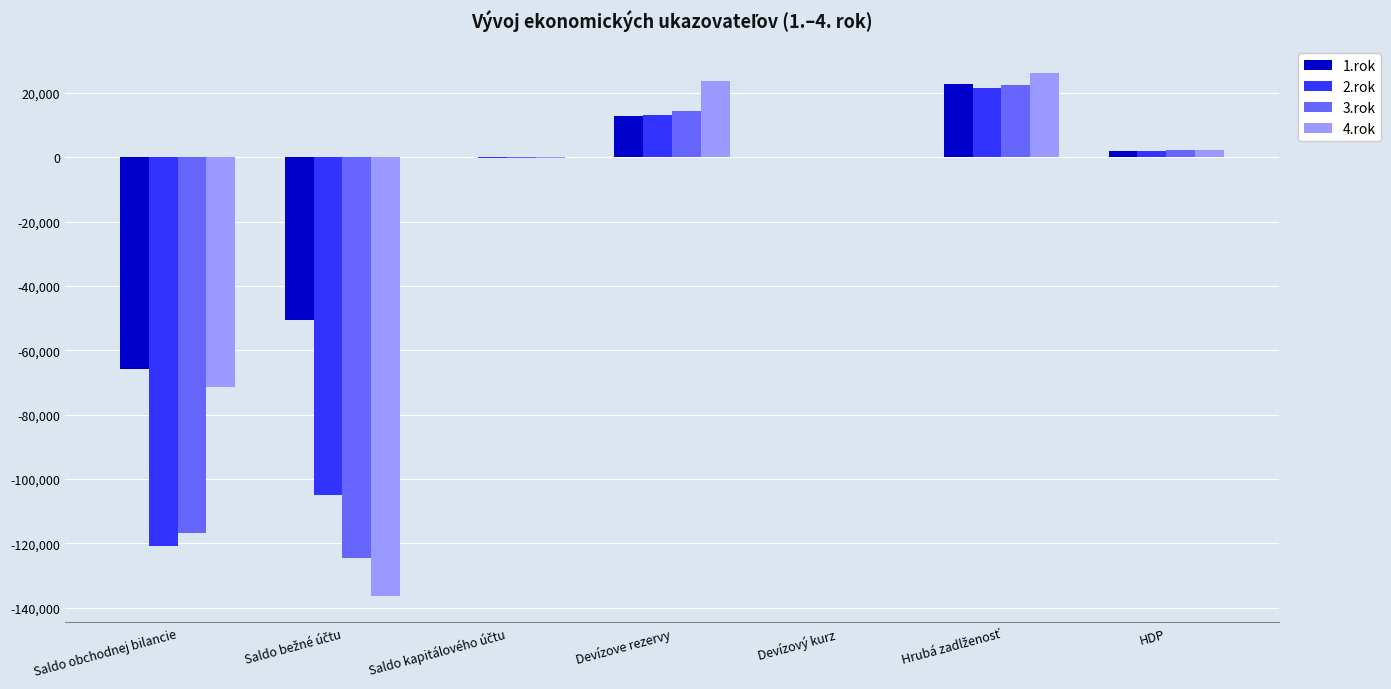

What is the maximum value shown in the chart?

26280.8